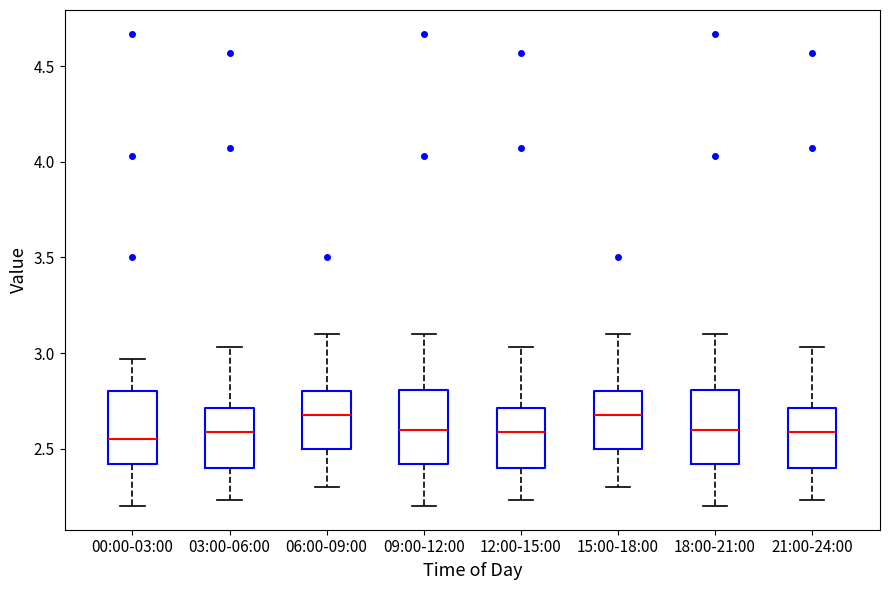

Reading left to right, read every box against the y-axis: the position of its median line, the range the box covers, and the ends of its whiskers. The values are not printed on the chart, so give them approximately, as read against the axis.

00:00-03:00: median 2.55, box 2.40 to 2.80, whiskers 2.20 to 2.95
03:00-06:00: median 2.60, box 2.40 to 2.70, whiskers 2.25 to 3.05
06:00-09:00: median 2.70, box 2.50 to 2.80, whiskers 2.30 to 3.10
09:00-12:00: median 2.60, box 2.40 to 2.80, whiskers 2.20 to 3.10
12:00-15:00: median 2.60, box 2.40 to 2.70, whiskers 2.25 to 3.05
15:00-18:00: median 2.70, box 2.50 to 2.80, whiskers 2.30 to 3.10
18:00-21:00: median 2.60, box 2.40 to 2.80, whiskers 2.20 to 3.10
21:00-24:00: median 2.60, box 2.40 to 2.70, whiskers 2.25 to 3.05